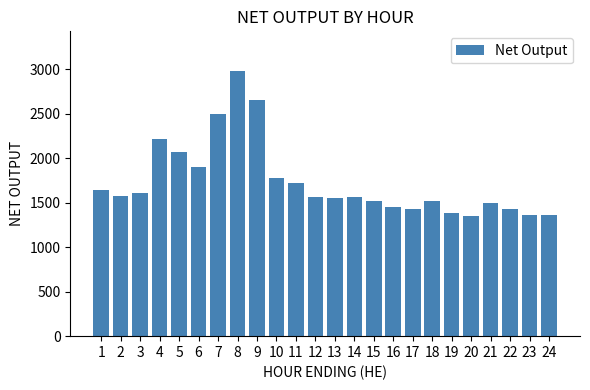

What is the change in value from 4 to 14?

-655.0